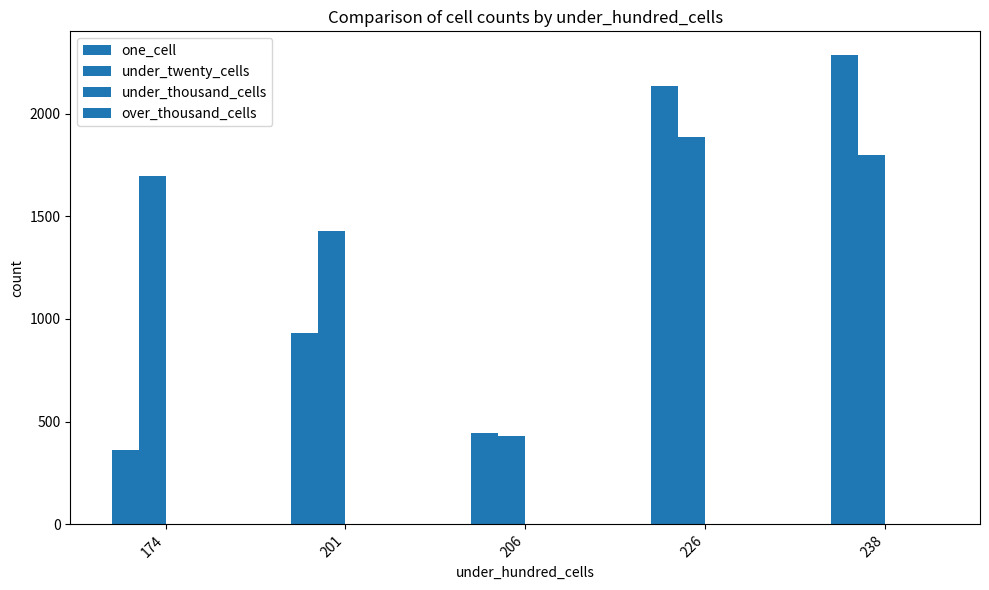

What is the spread (max minus min) of values at 226?

2134